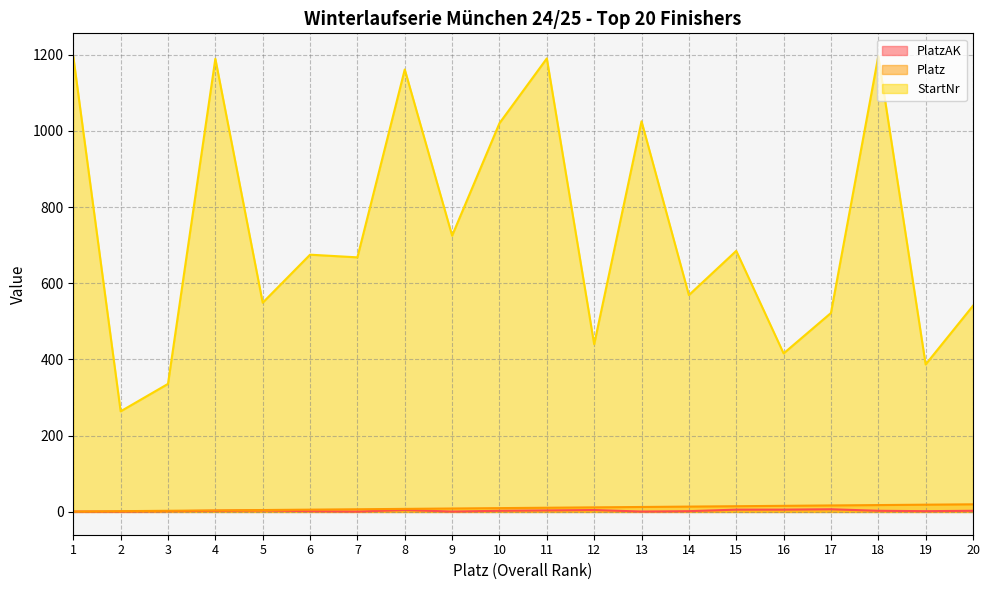

In StartNr, how many points are lower than both neighbors (excluding endpoints)?

8